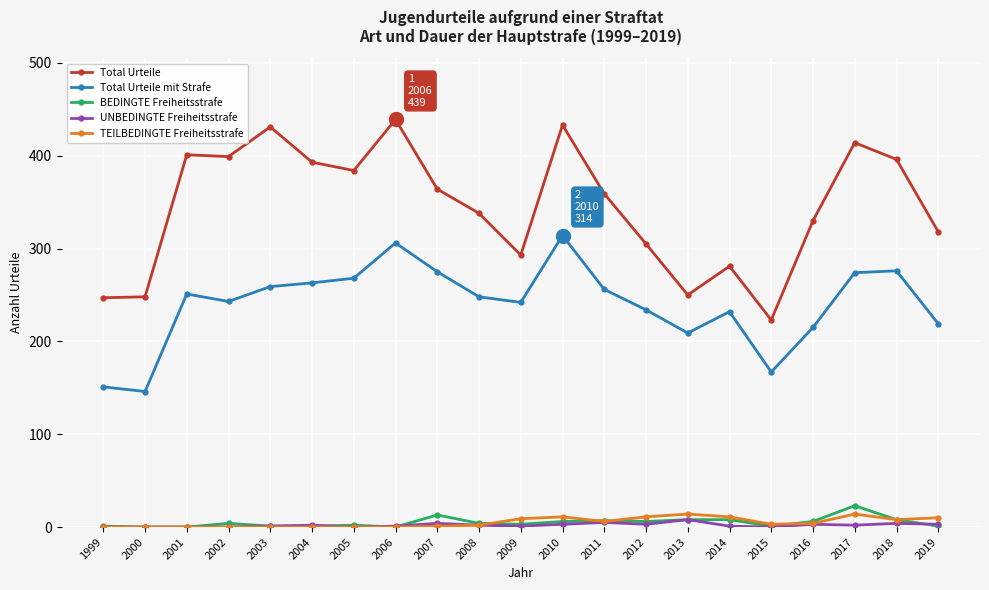

True or false: TEILBEDINGTE Freiheitsstrafe has a value of 3 at 2015.

True